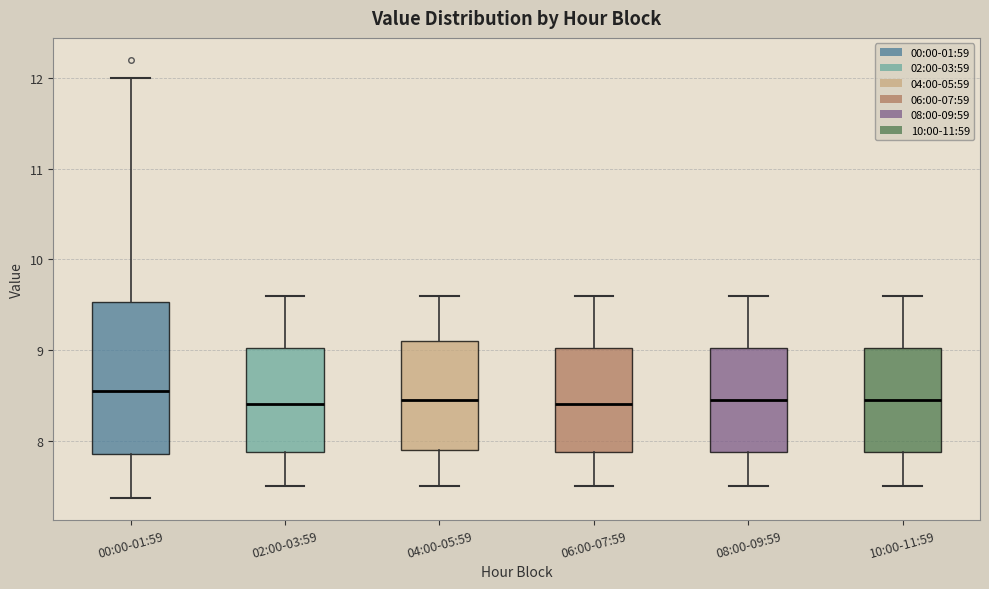

Reading left to right, transcribe this box plot: for each box, give where its median line is, the range the box spans, and where its two whiskers end, as read against the y-axis. The values are not printed on the chart, so give them approximately, as read against the axis.

00:00-01:59: median 8.6, box 7.9 to 9.5, whiskers 7.4 to 12.0
02:00-03:59: median 8.4, box 7.9 to 9.0, whiskers 7.5 to 9.6
04:00-05:59: median 8.5, box 7.9 to 9.1, whiskers 7.5 to 9.6
06:00-07:59: median 8.4, box 7.9 to 9.0, whiskers 7.5 to 9.6
08:00-09:59: median 8.5, box 7.9 to 9.0, whiskers 7.5 to 9.6
10:00-11:59: median 8.5, box 7.9 to 9.0, whiskers 7.5 to 9.6